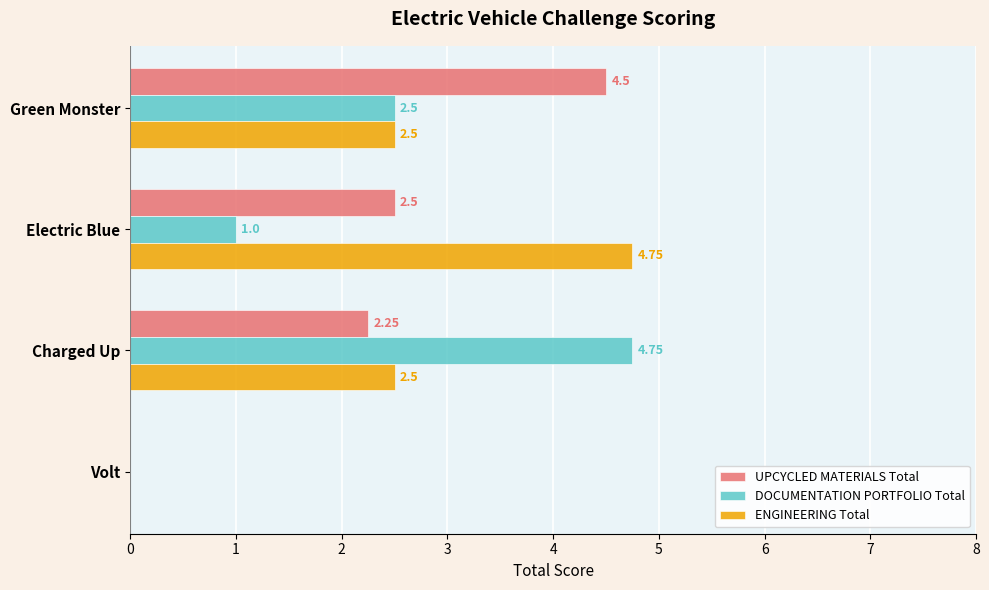

What is the sum of all ENGINEERING Total values?

9.8